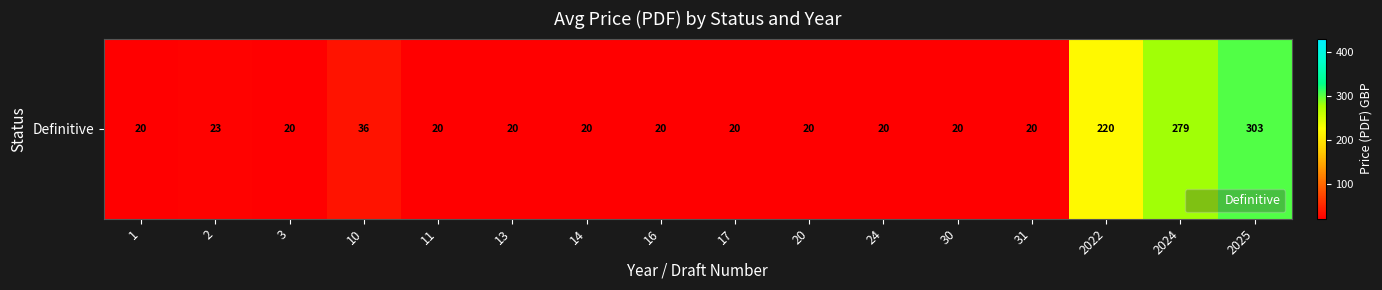

Which label corresponds to the largest value in the chart?

2025